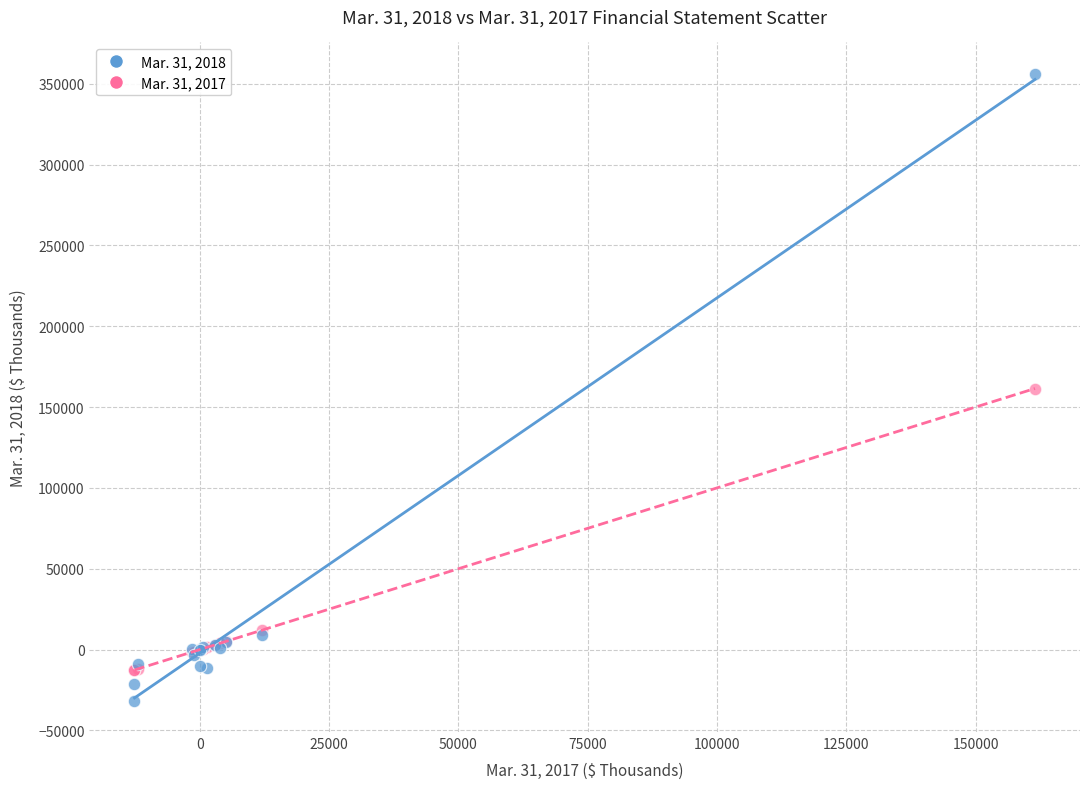

Which series has the widest spread of Y values?

Mar. 31, 2018